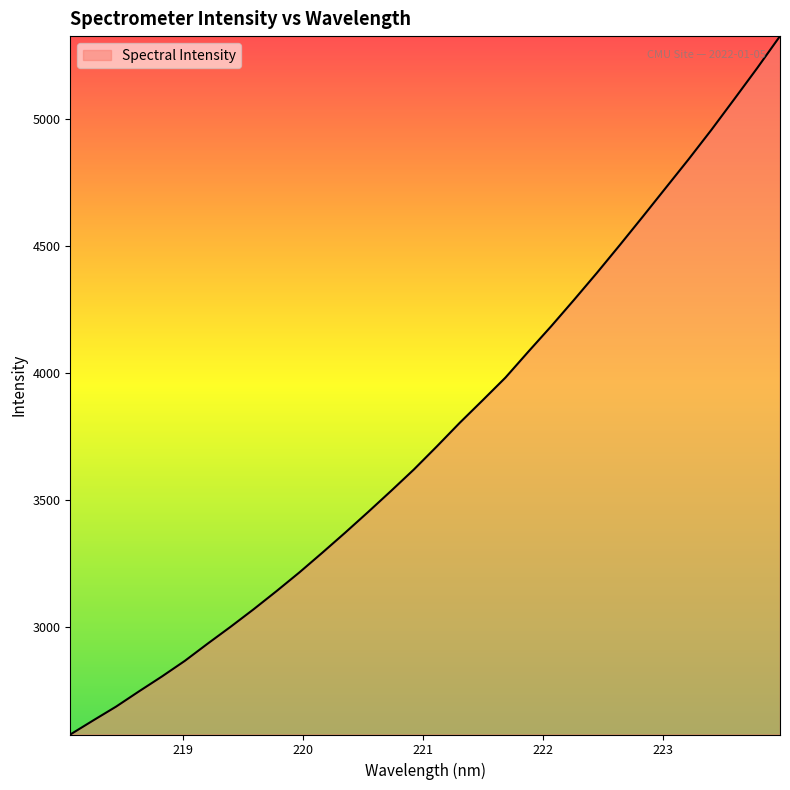

What is the minimum value shown in the chart?

2578.9